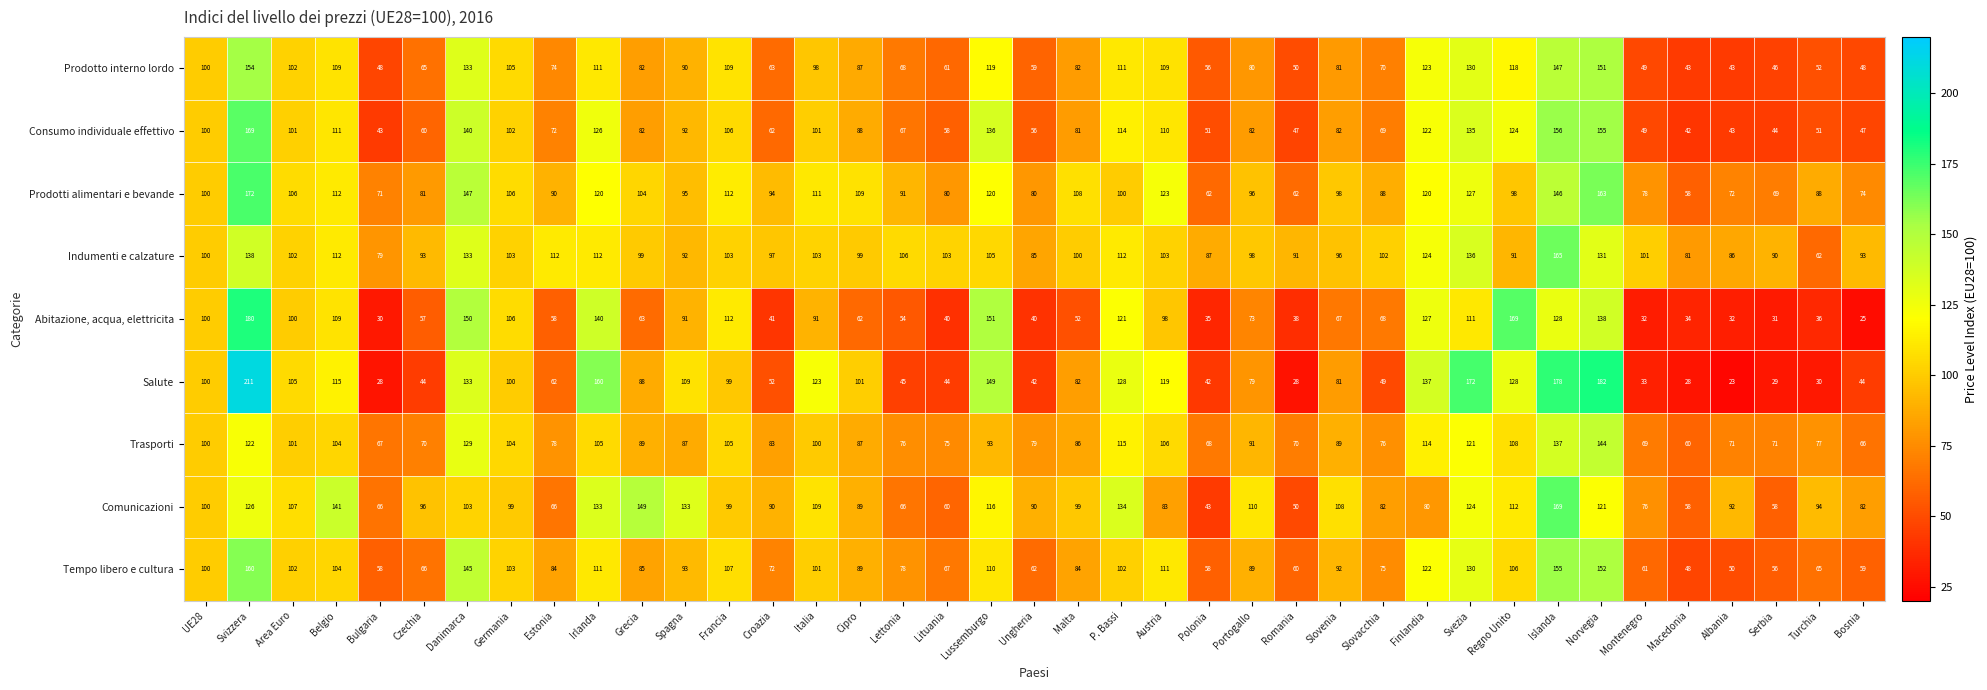

Which series has the widest spread of values?

Salute